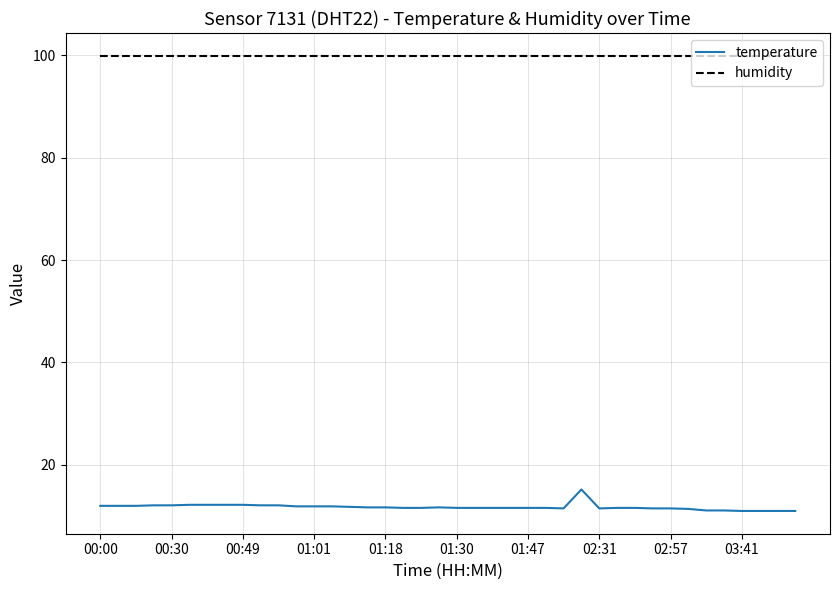

True or false: temperature and humidity cross at least once.

False